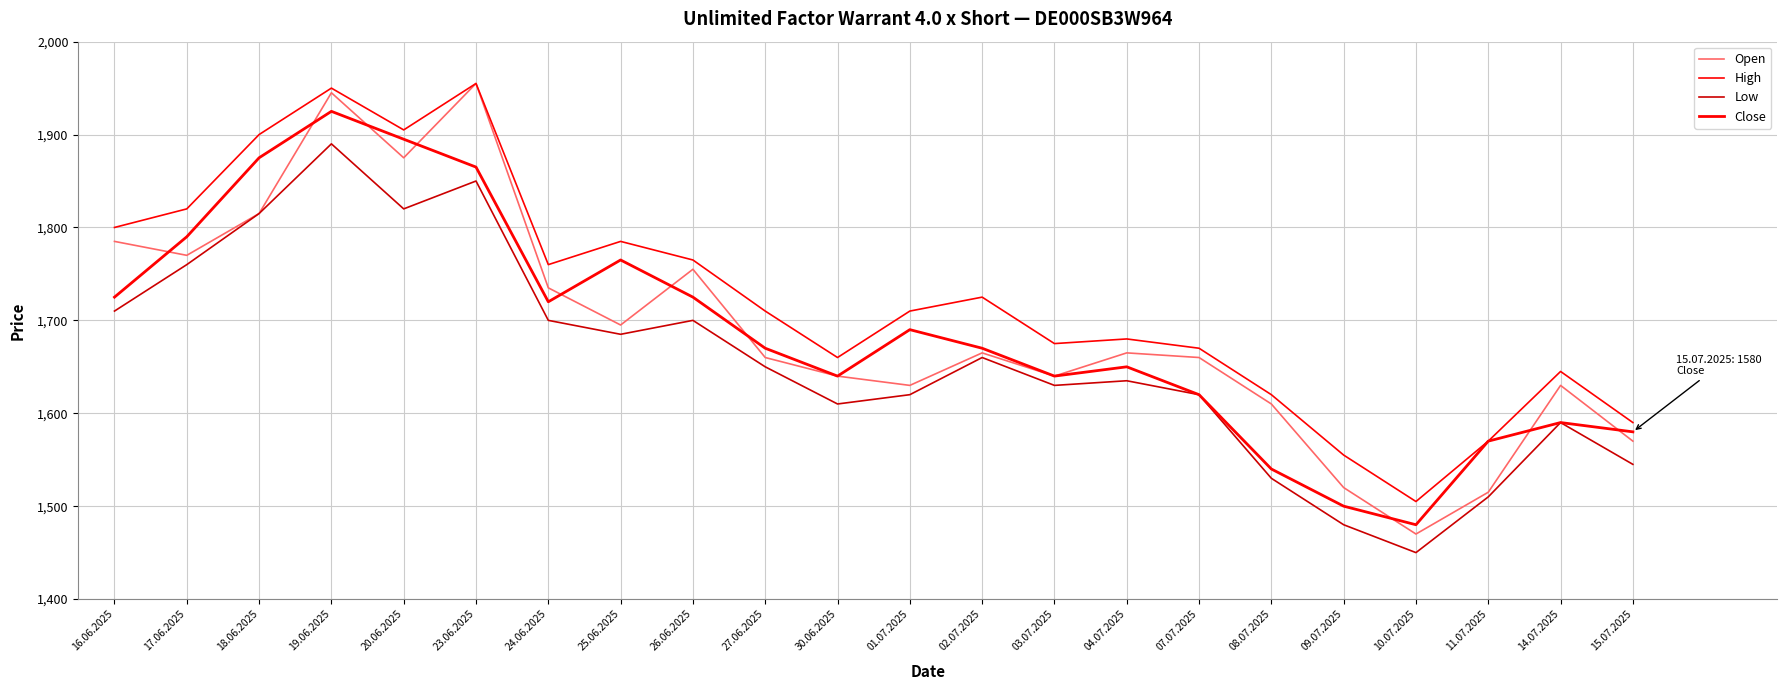

Reading left to right, extract all data points from this chart.

Open: 1785	1770	1815	1945	1875	1955	1735	1695	1755	1660	1640	1630	1665	1640	1665	1660	1610	1520	1470	1515	1630	1570
High: 1800	1820	1900	1950	1905	1955	1760	1785	1765	1710	1660	1710	1725	1675	1680	1670	1620	1555	1505	1570	1645	1590
Low: 1710	1760	1815	1890	1820	1850	1700	1685	1700	1650	1610	1620	1660	1630	1635	1620	1530	1480	1450	1510	1590	1545
Close: 1725	1790	1875	1925	1895	1865	1720	1765	1725	1670	1640	1690	1670	1640	1650	1620	1540	1500	1480	1570	1590	1580